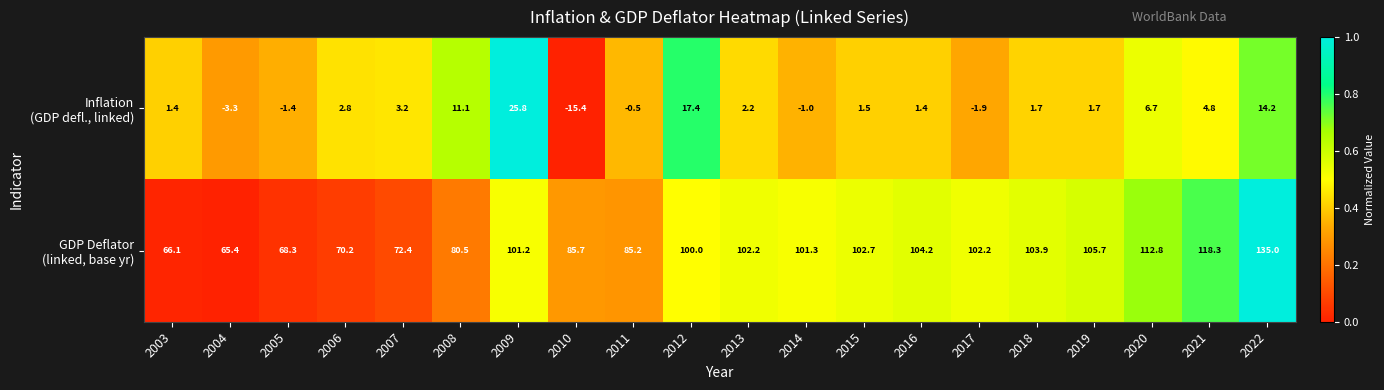

What is the difference between the highest and lowest values at 2017?

104.1